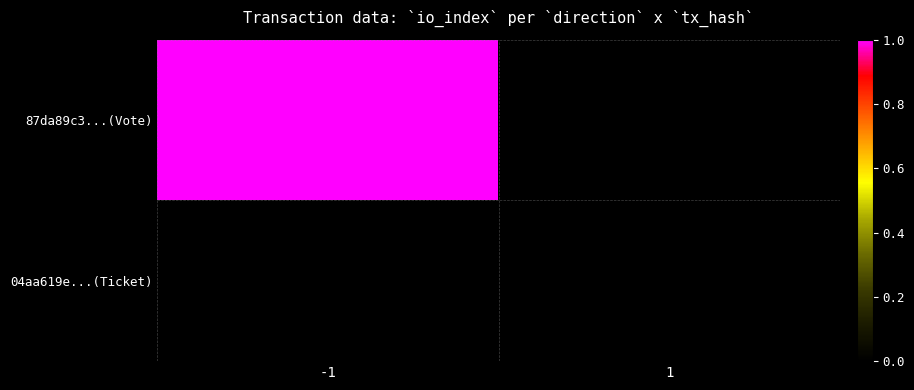

At which label is 87da89c3...(Vote) closest to 1?

-1